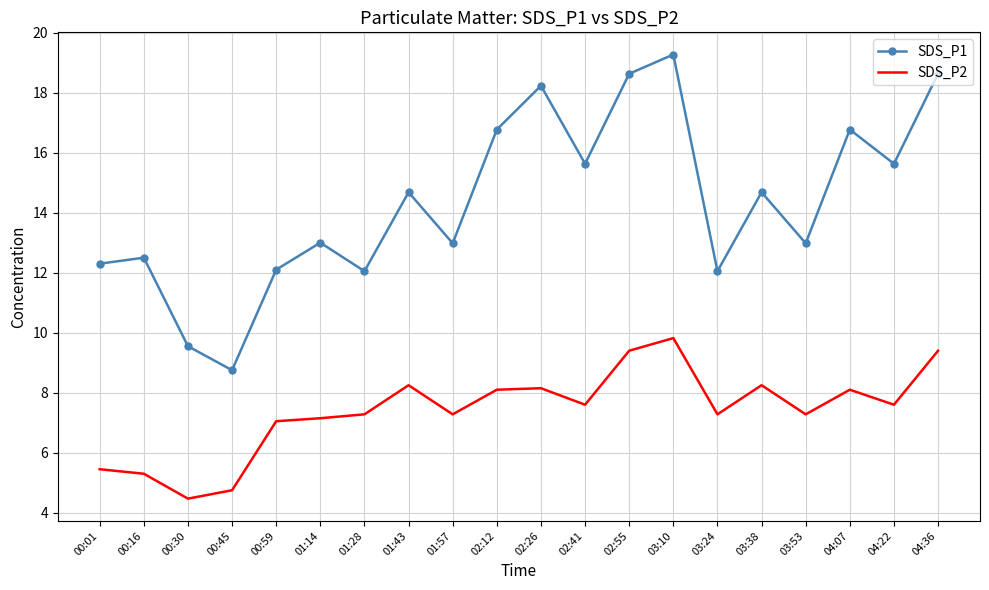

Rank the series by their average value, from highest to lowest.

SDS_P1, SDS_P2